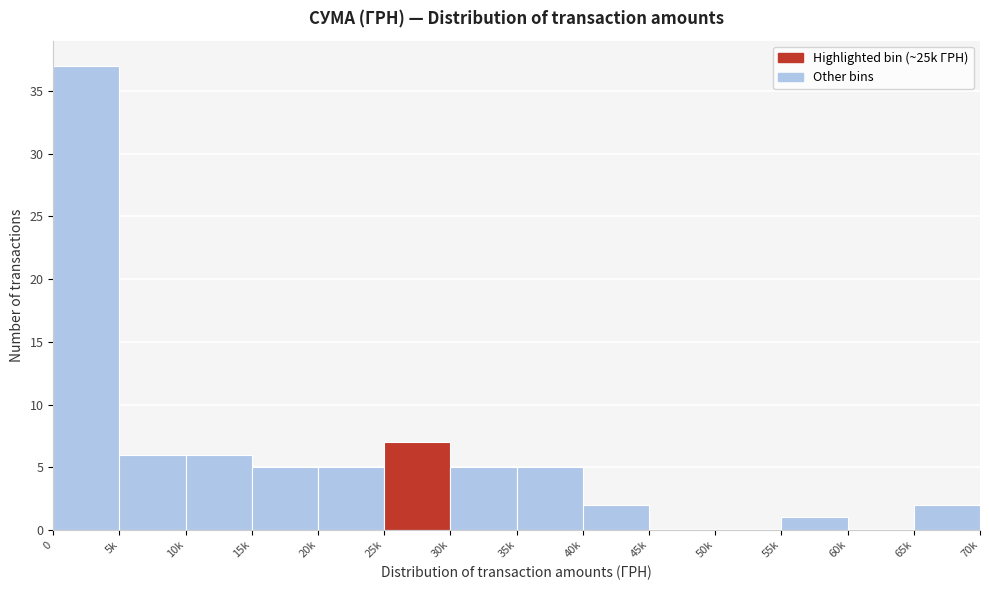

Reading left to right, extract all data points from this chart.

0=37	5k=6	10k=6	15k=5	20k=5	25k=7	30k=5	35k=5	40k=2	45k=0	50k=0	55k=1	60k=0	65k=2